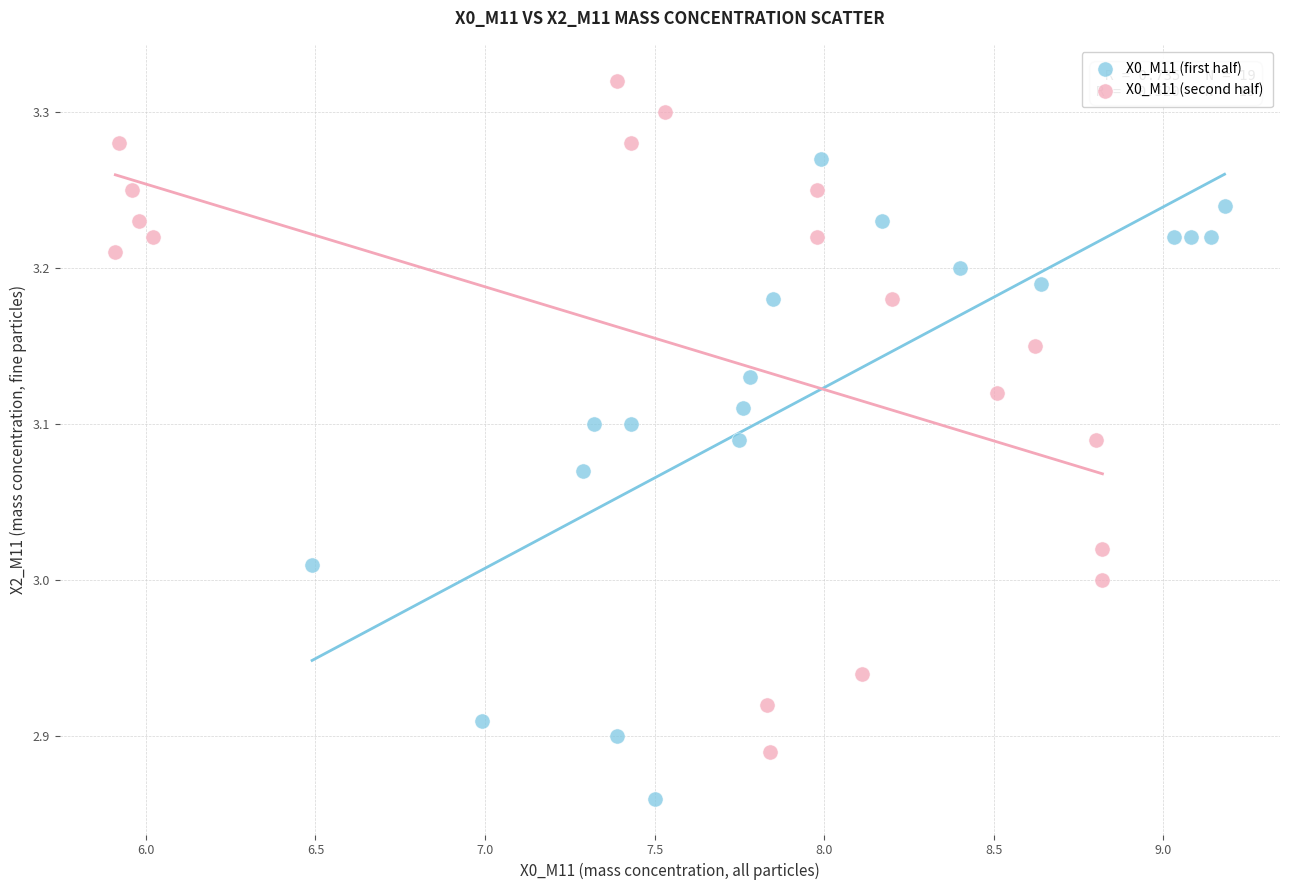

Which series contains the lowest Y value?

X0_M11 (first half)